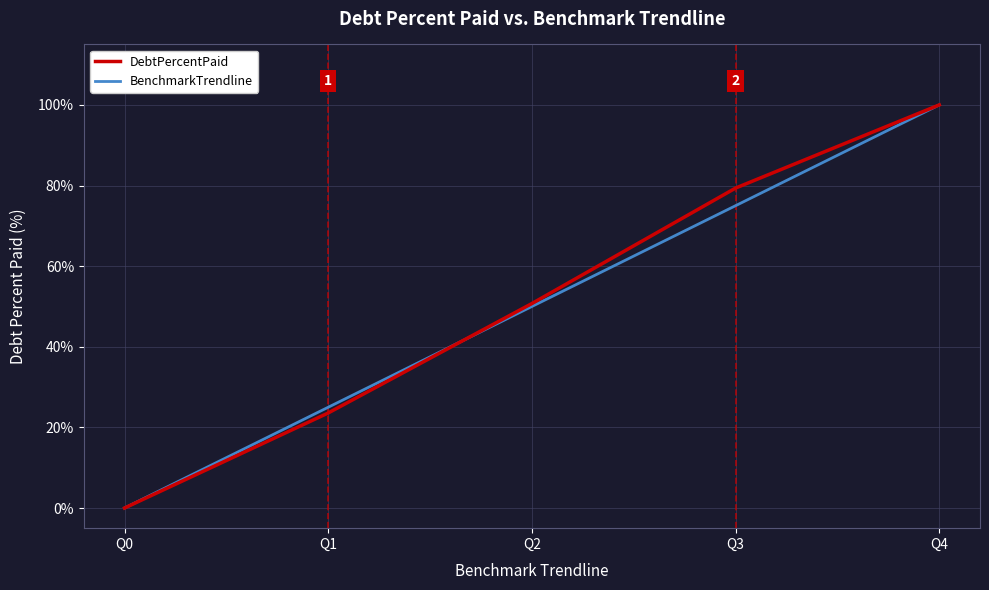

Reading left to right, extract all data points from this chart.

DebtPercentPaid: Q0=0.0	Q1=23.6	Q2=50.7	Q3=79.4	Q4=100.0
BenchmarkTrendline: Q0=0.0	Q1=25.0	Q2=50.0	Q3=75.0	Q4=100.0